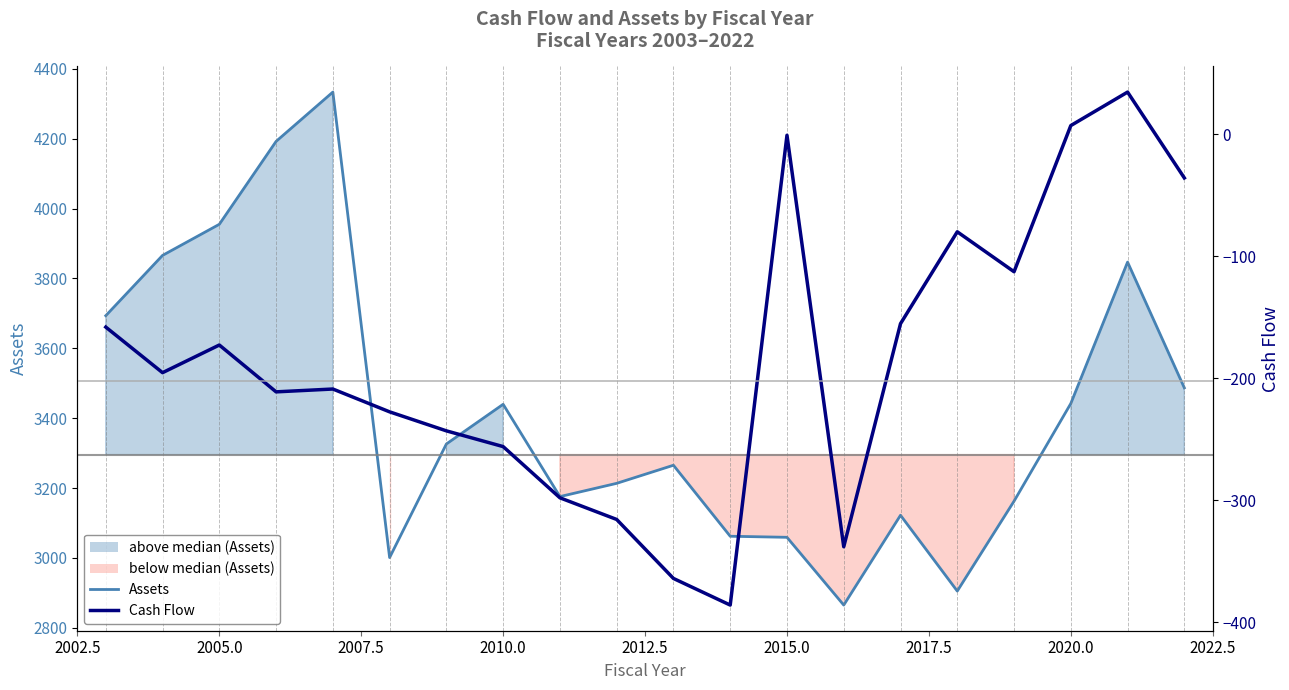

How many interior local peaks does the Cash Flow (observations) series have?

5